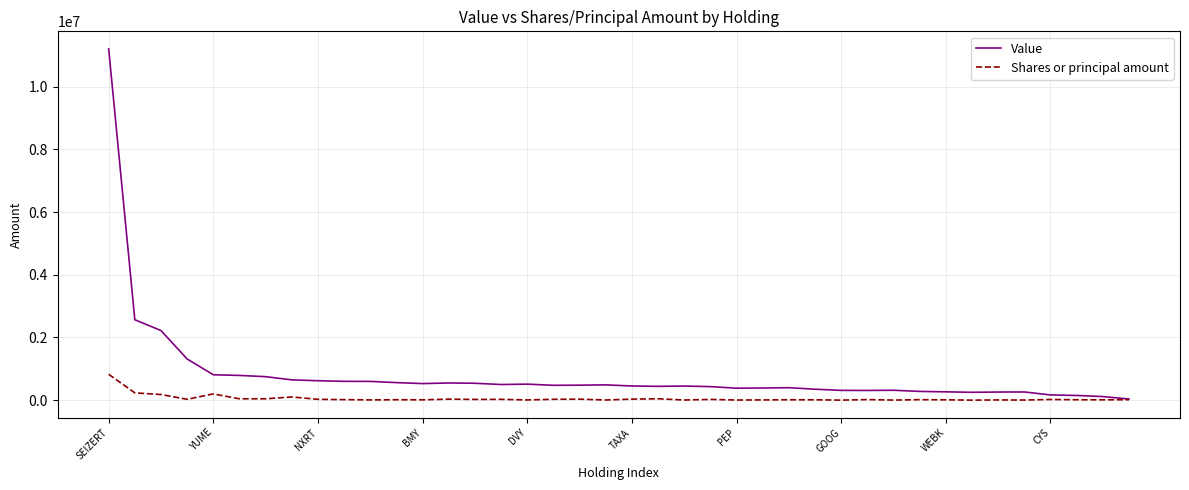

Which series has the largest total across all categories?

Value